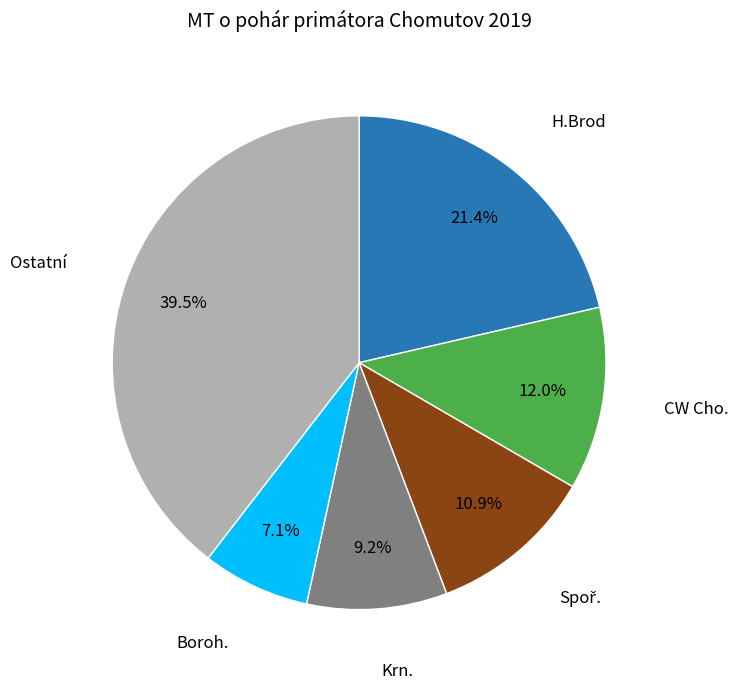

Is there a majority slice in this chart?

No